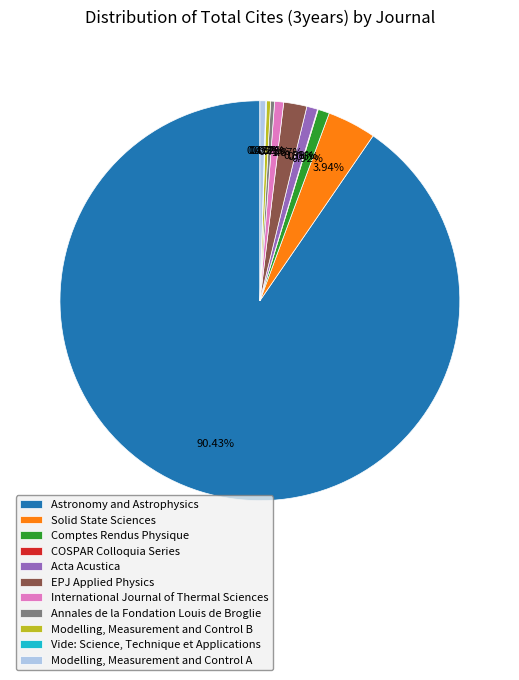

Which has a higher value, Acta Acustica or Modelling, Measurement and Control B?

Acta Acustica